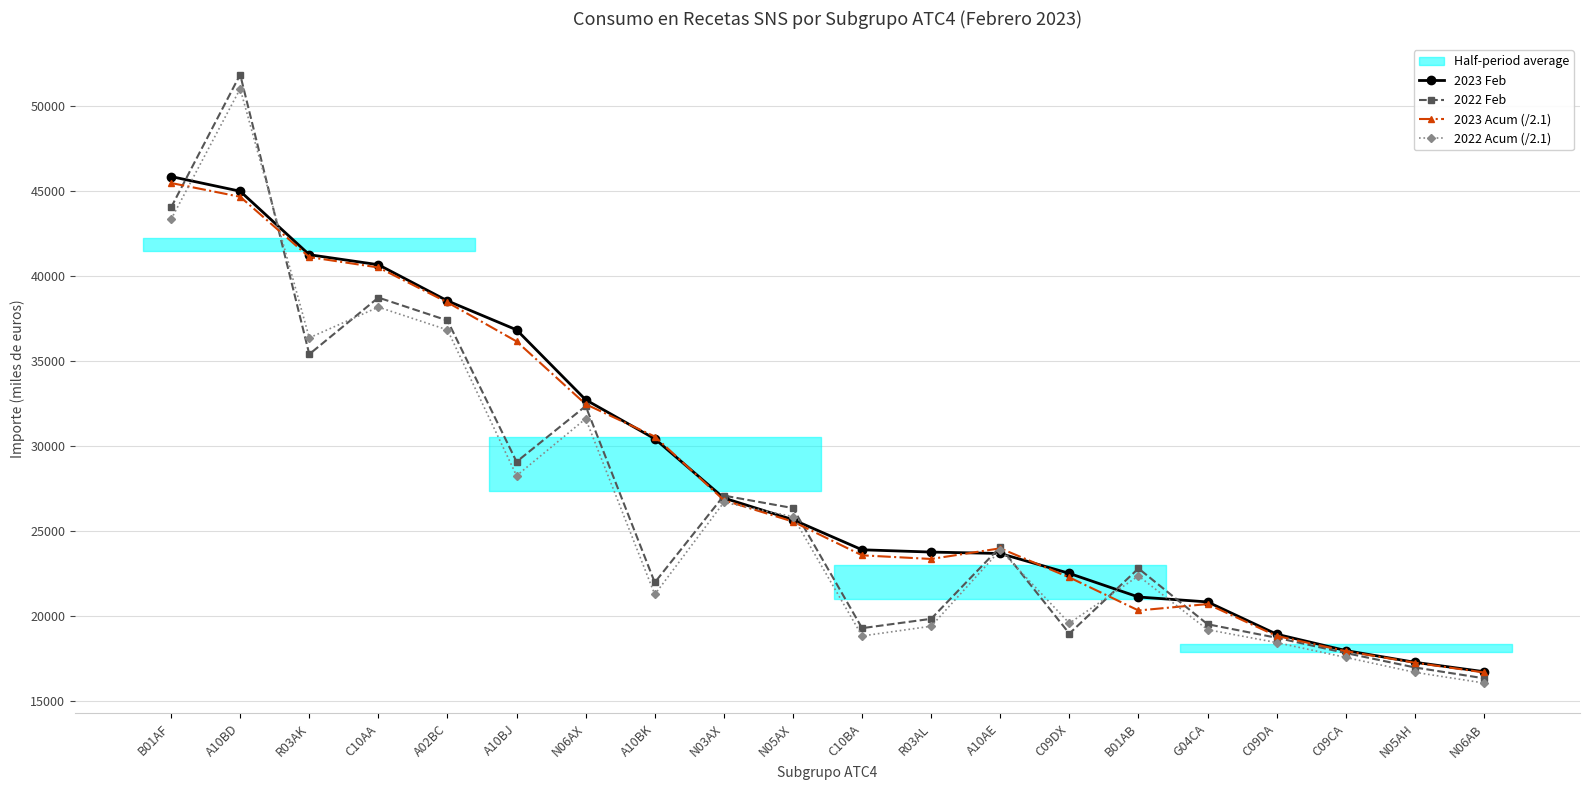

What is the average value of the 2022 Acum (/2.1) series?

26582.1